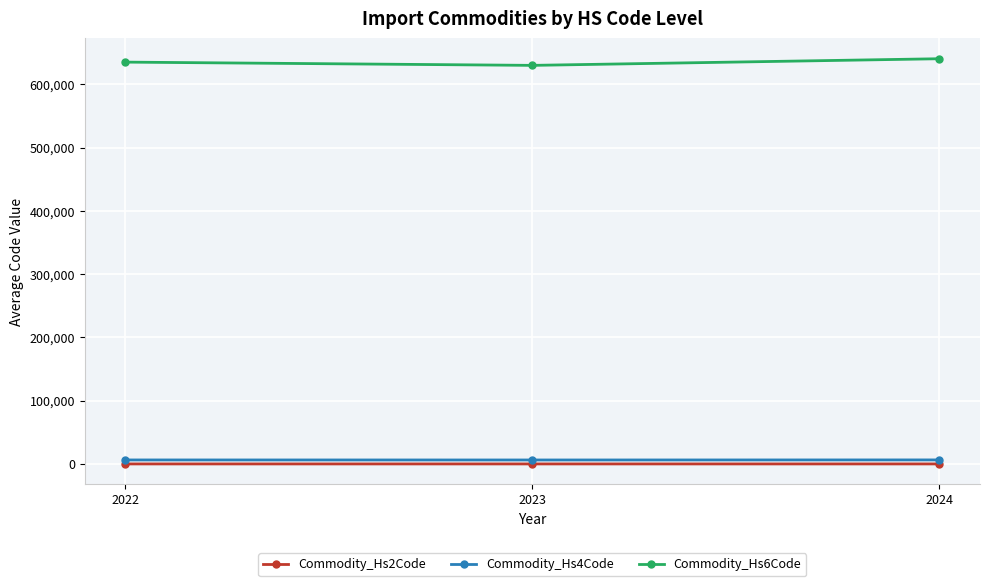

What is the value of the Commodity_Hs6Code point at the 2nd from the left?

629908.5